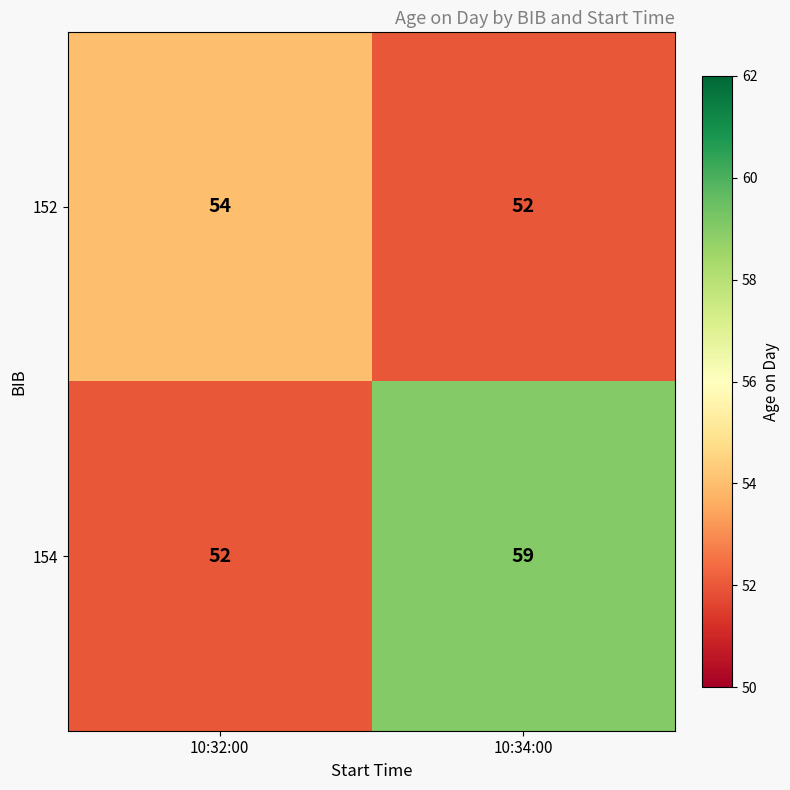

How many categories are shown in the chart?

2